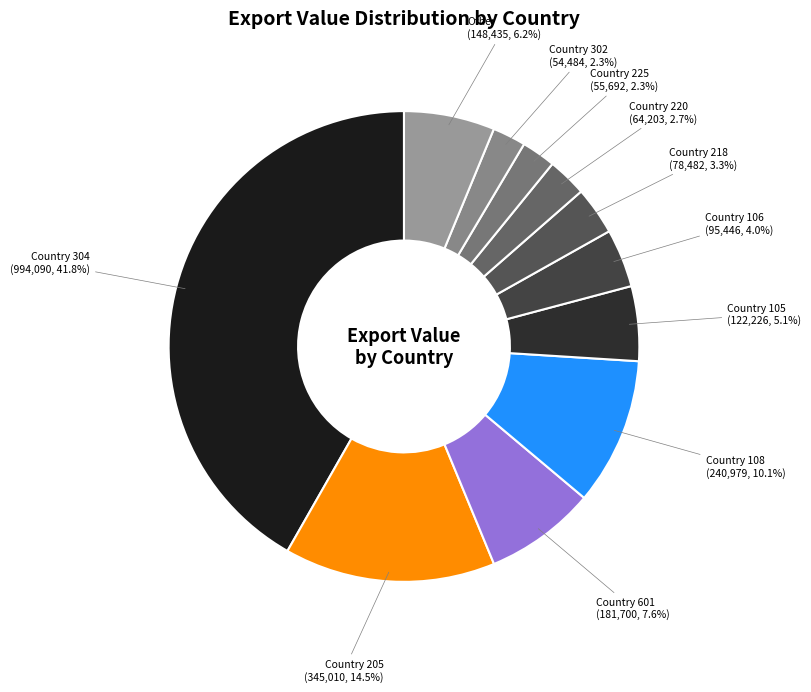

What is the largest slice in the pie chart?

Country 304